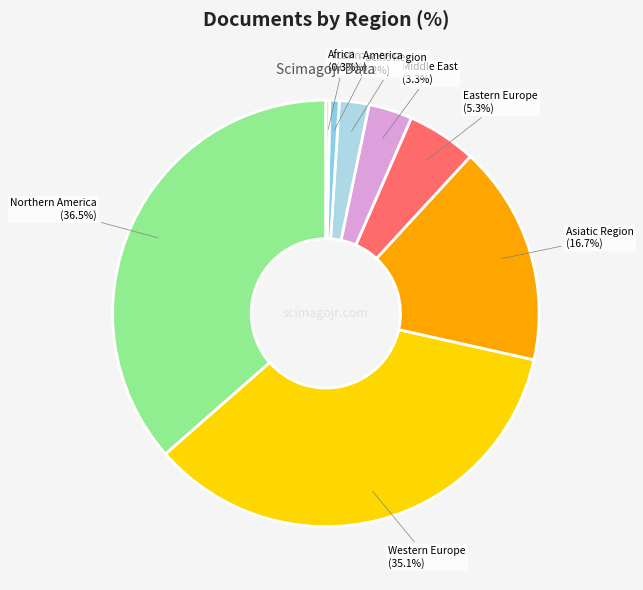

Do Northern America and Africa together represent more than half of the pie?

No